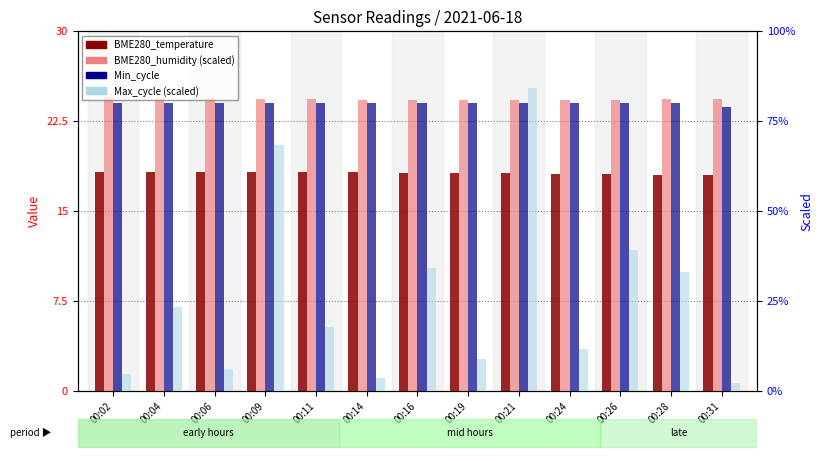

What is the sum of all BME280_temperature values?

236.1